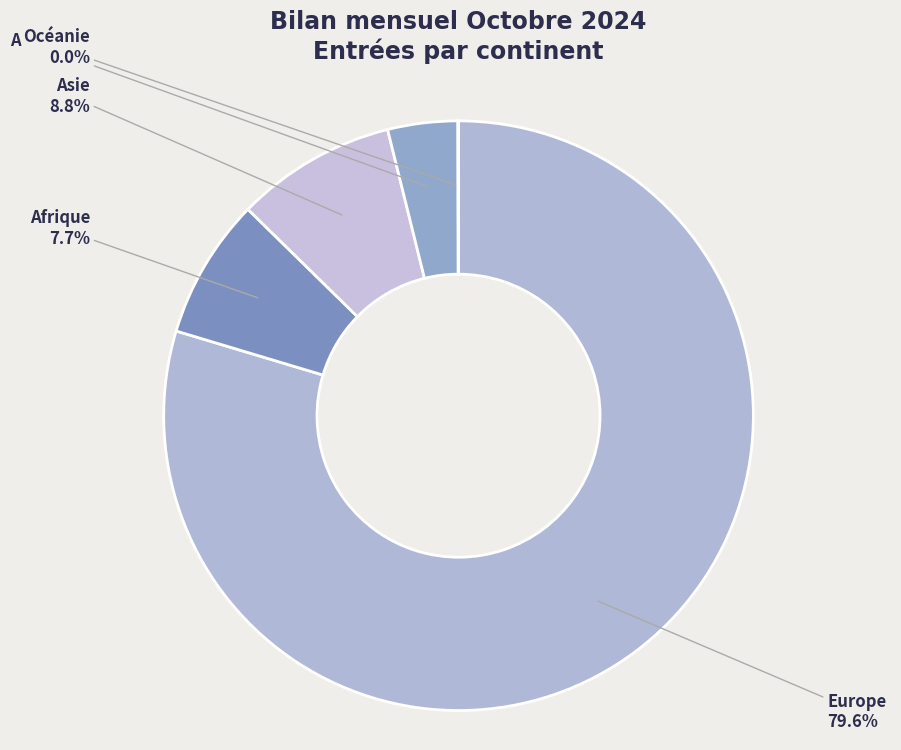

Does any single category account for the majority?

Yes